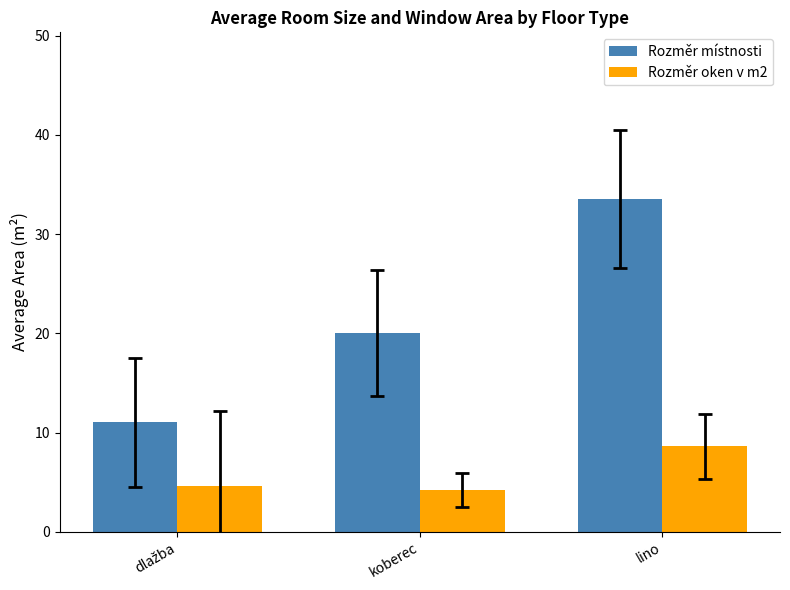

Count the number of categories in the chart.

3